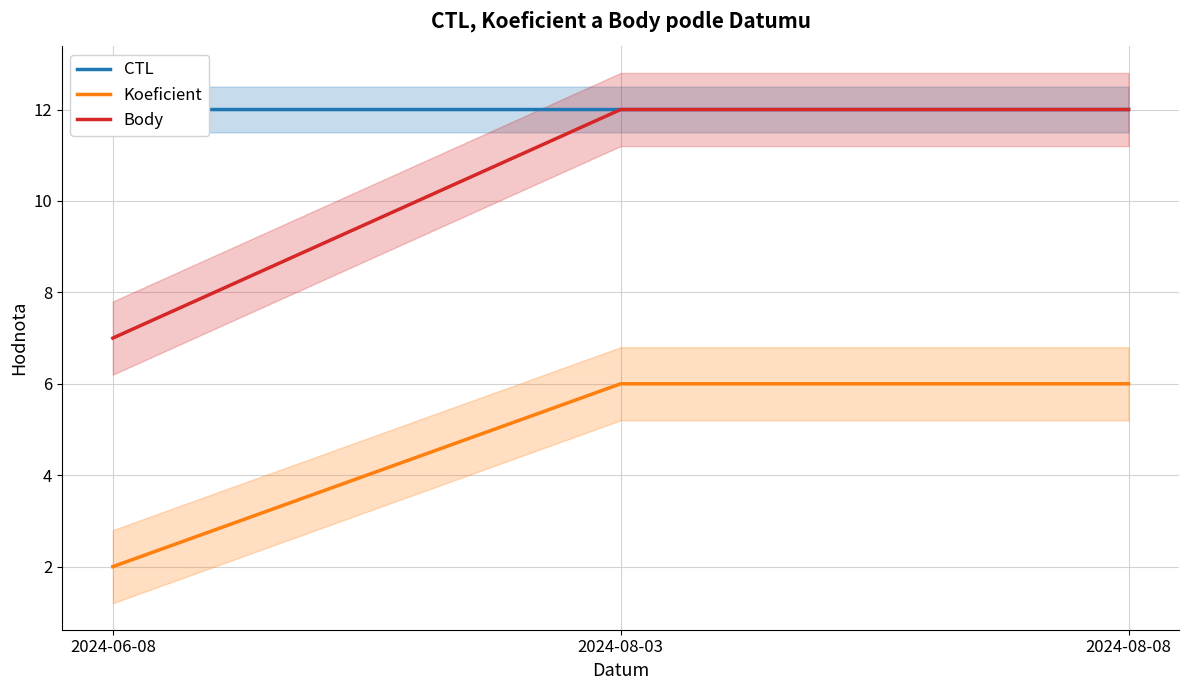

What is the minimum value for CTL?

12.0